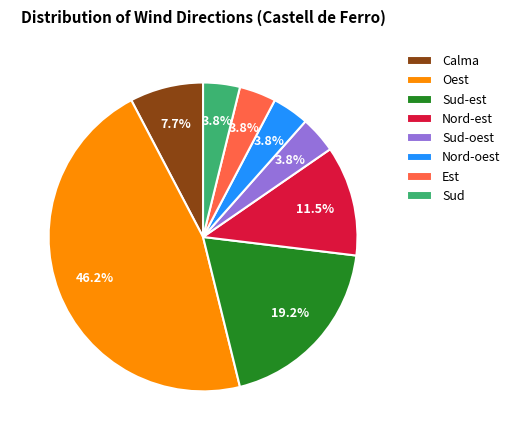

True or false: Oest accounts for 58% of the total.

False